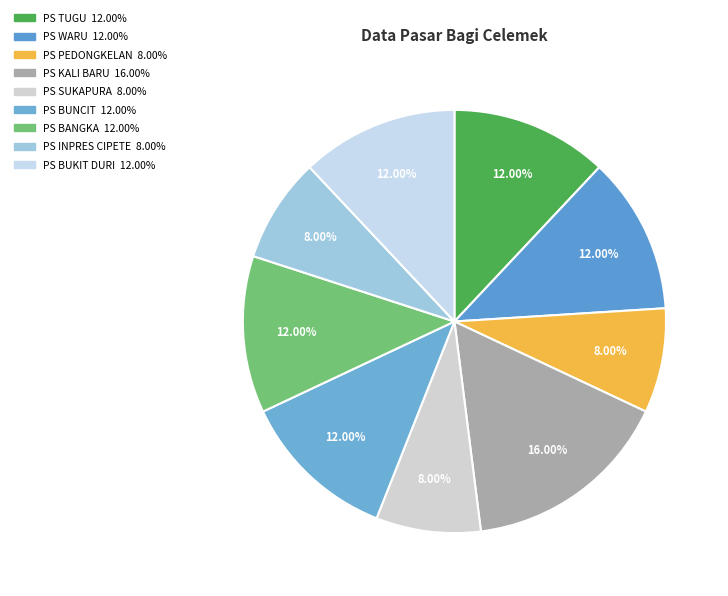

Which slice is the smallest?

PS PEDONGKELAN